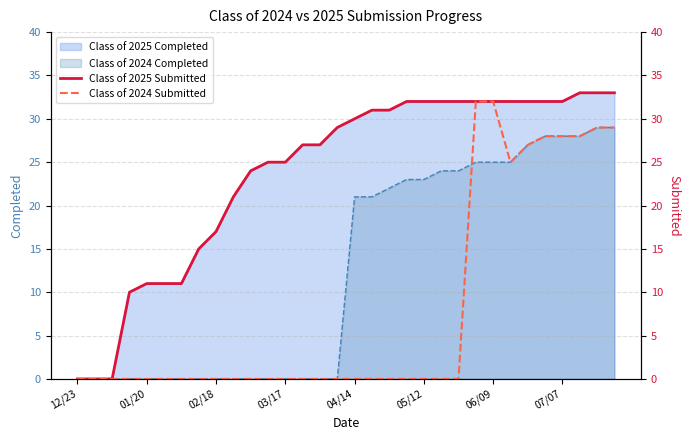

The value of Class of 2025 Completed at 12/23 is 0. True or false?

True